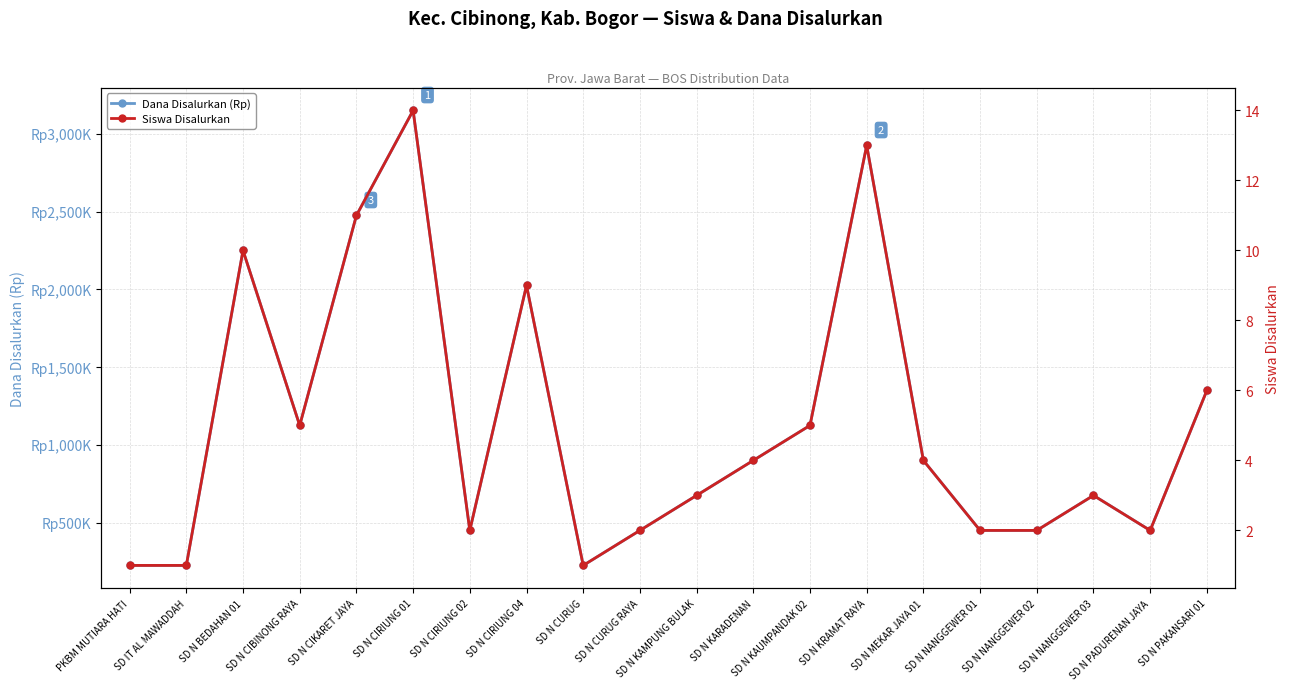

How many categories are shown in the chart?

20